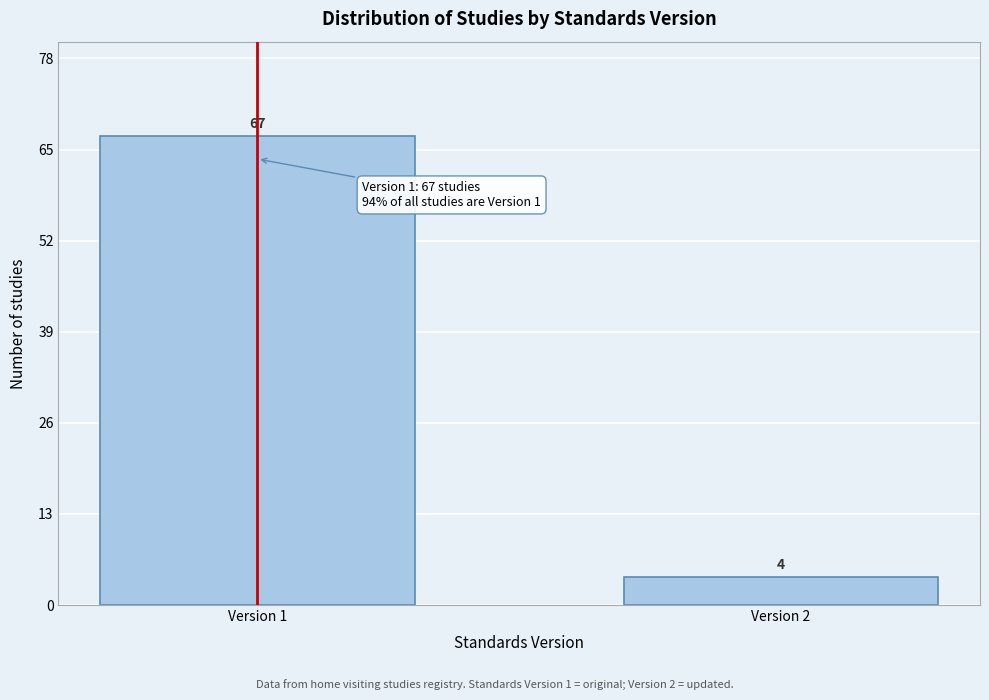

Reading right to left, extract all data points from this chart.

4	67